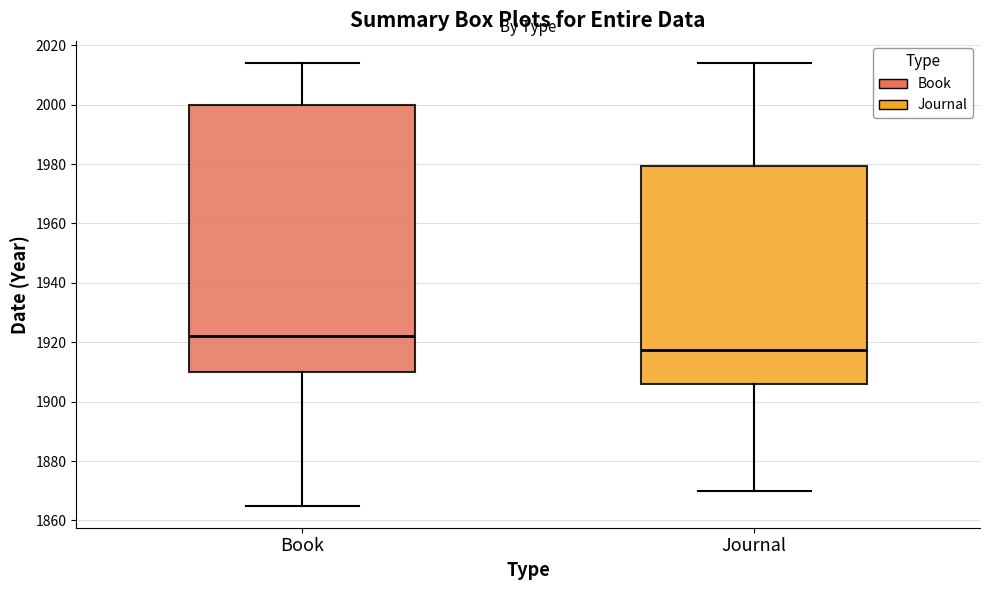

Reading left to right, transcribe this box plot: for each box, give where its median line is, the range the box spans, and where its two whiskers end, as read against the y-axis. The values are not printed on the chart, so give them approximately, as read against the axis.

Book: median 1922, box 1910 to 2000, whiskers 1866 to 2014
Journal: median 1918, box 1906 to 1980, whiskers 1870 to 2014